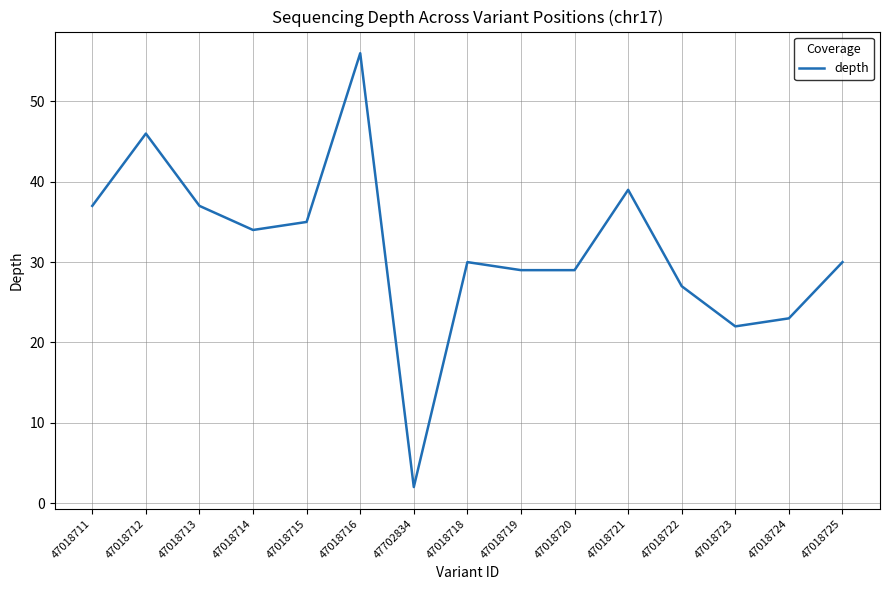

True or false: the data has more than 0 interior local peaks.

True